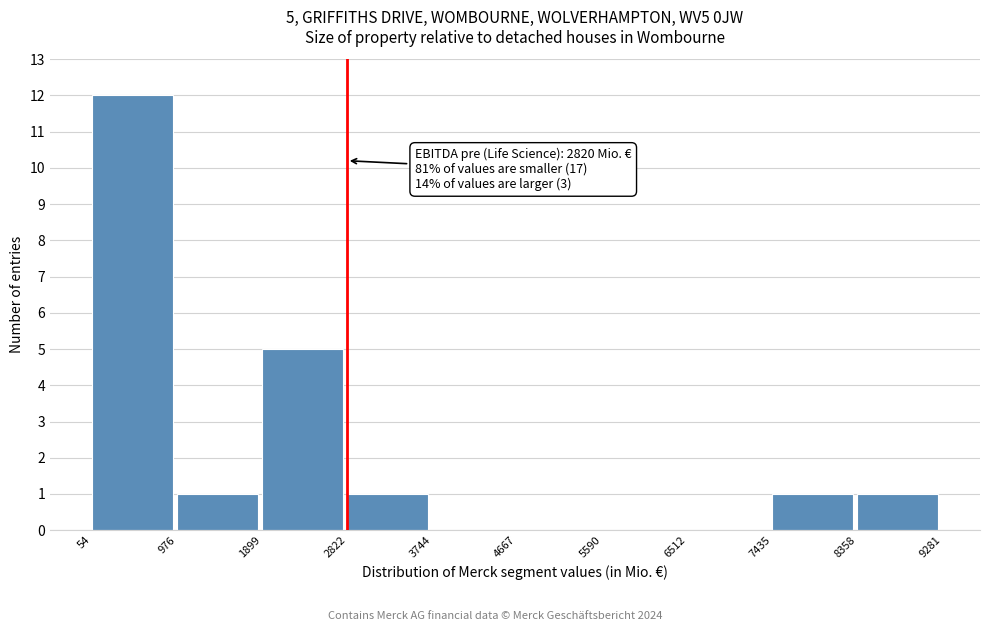

Over which range of the x-axis is the bar tallest?

54 to 976